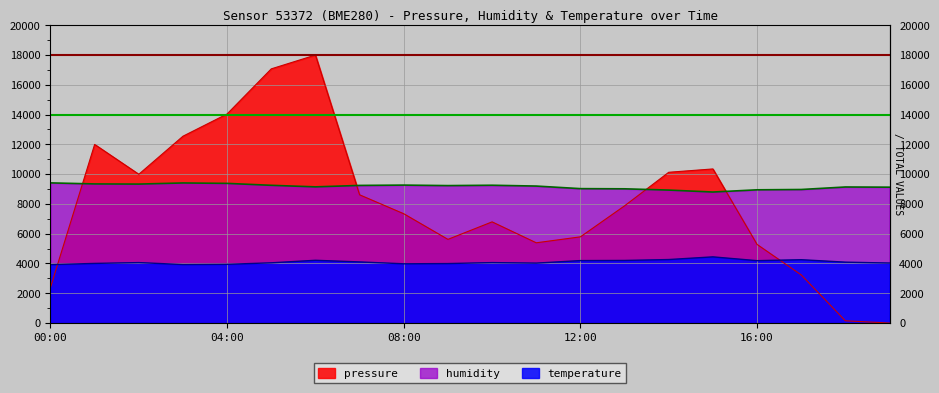

How many series are shown in this chart?

3